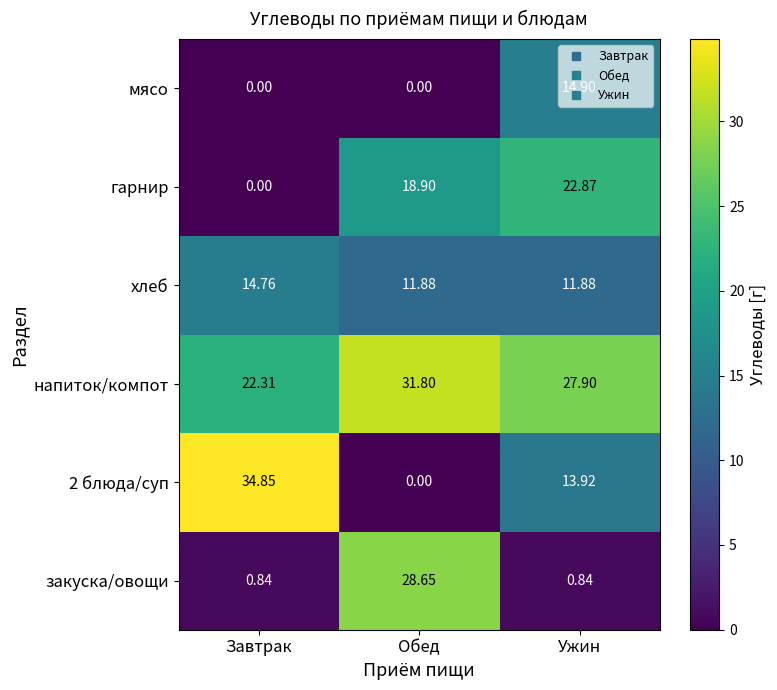

Rank the series at Ужин from lowest to highest value.

закуска/овощи, хлеб, 2 блюда/суп, мясо, гарнир, напиток/компот